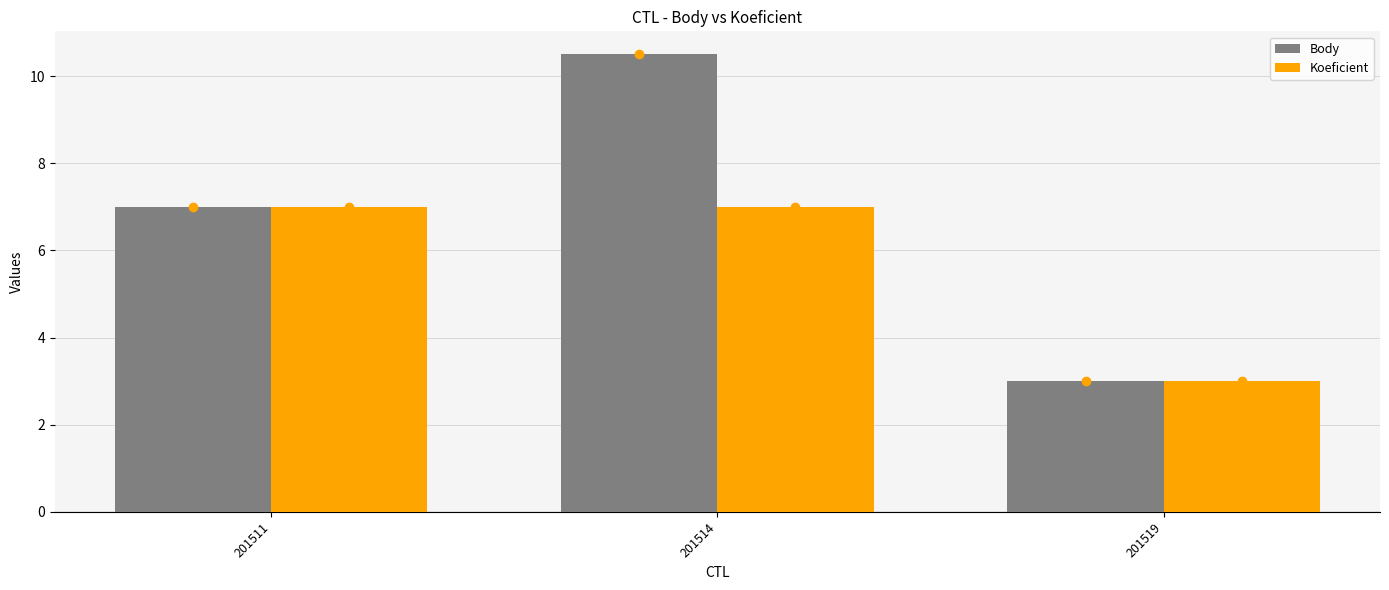

What are all the series names shown in the legend?

Body, Koeficient